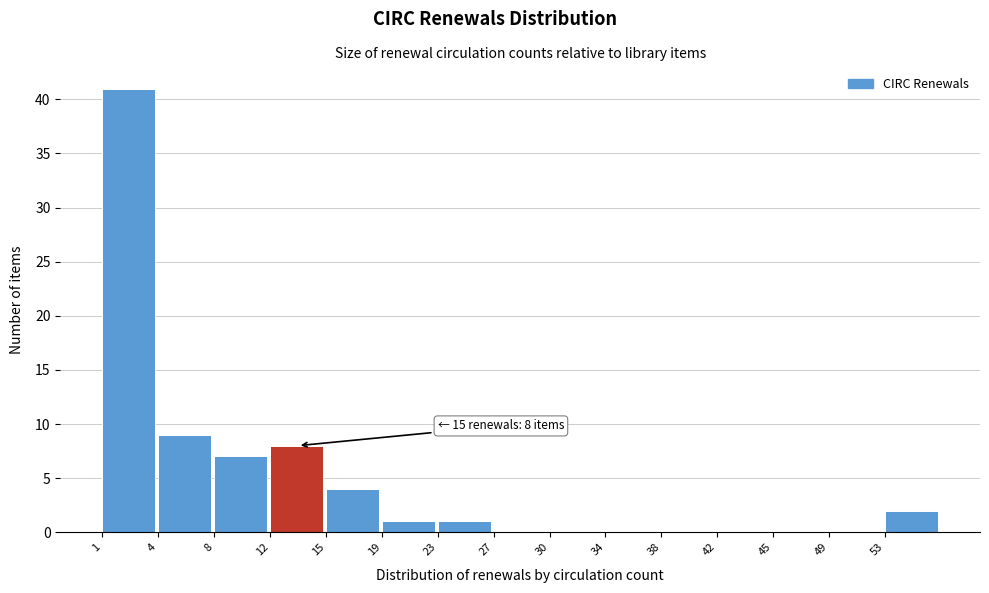

Reading left to right, extract all data points from this chart.

1=41	4=9	8=7	12=8	15=4	19=1	23=1	27=0	30=0	34=0	38=0	42=0	45=0	49=0	53=2